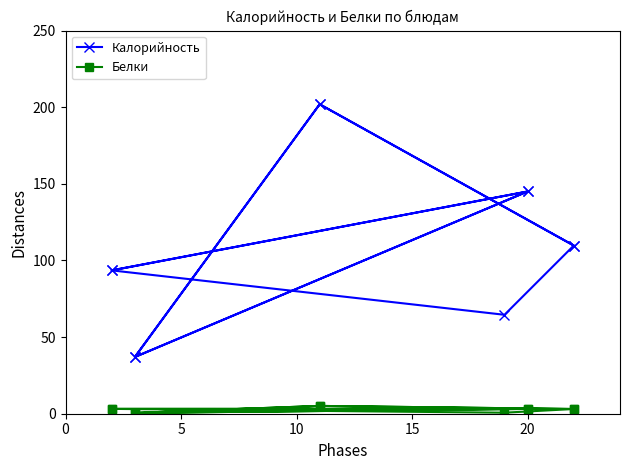

Is this an area chart (filled region under the line)?

No